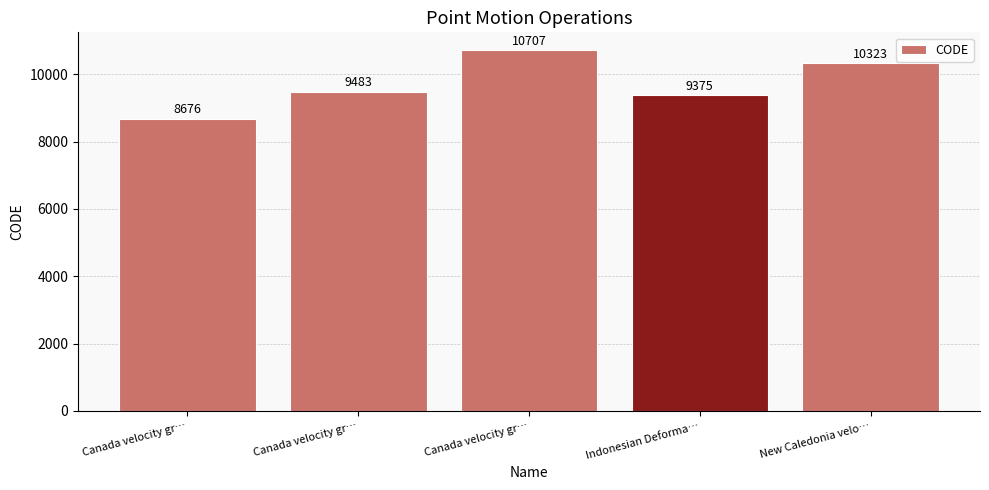

At which category does the chart reach its peak across all series?

Canada velocity gr…